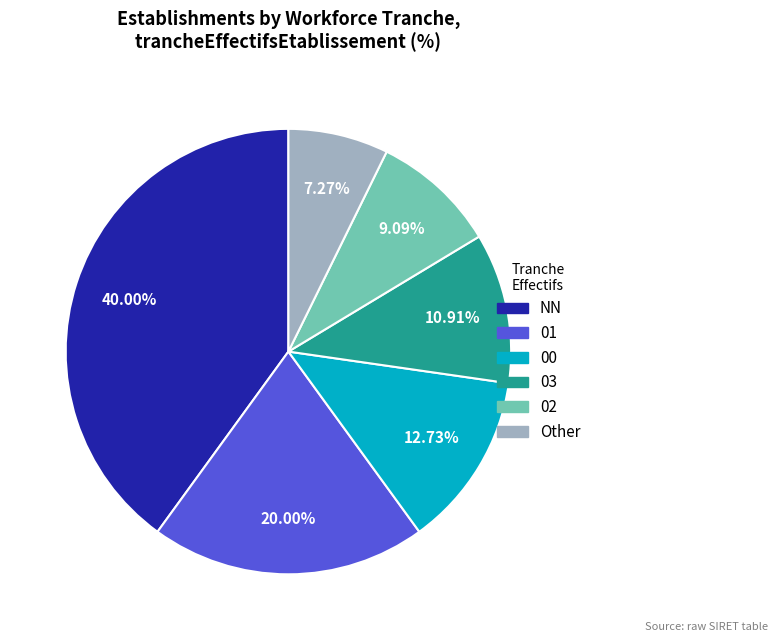

To the nearest percent, what percentage of the pie is 00?

13%